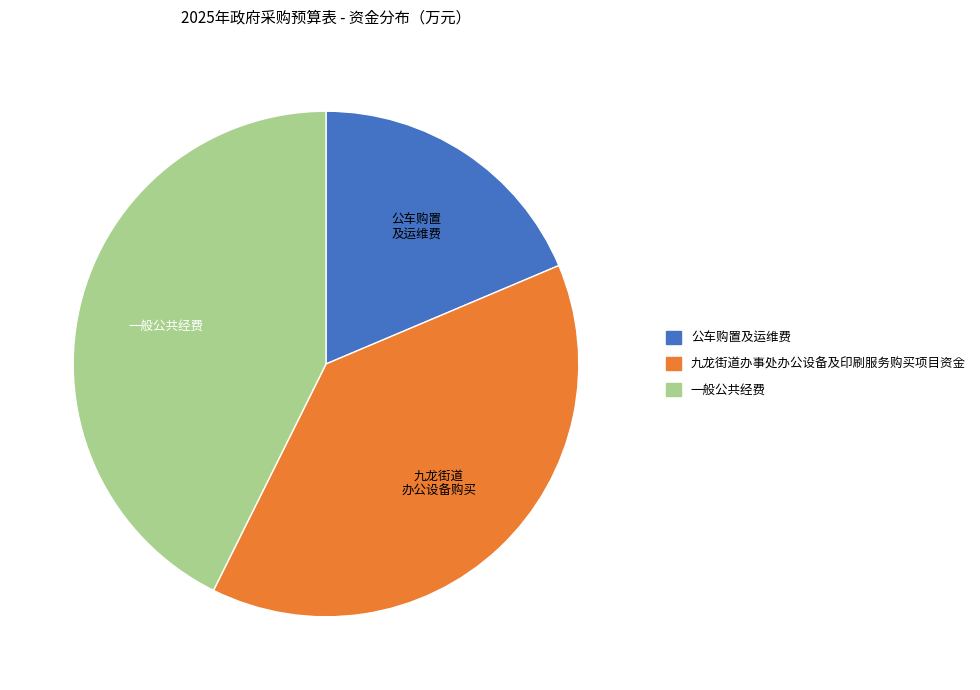

Approximately how many times larger is the value at 九龙街道办事处办公设备及印刷服务购买项目资金 compared to 公车购置及运维费?

2.1